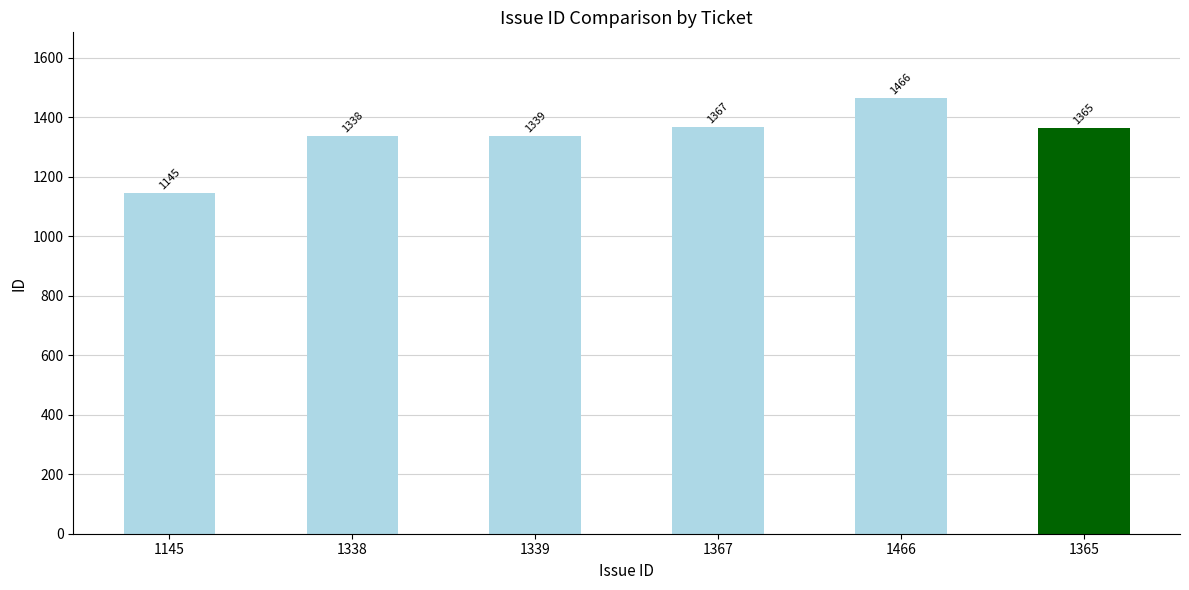

What is the average value?

1337